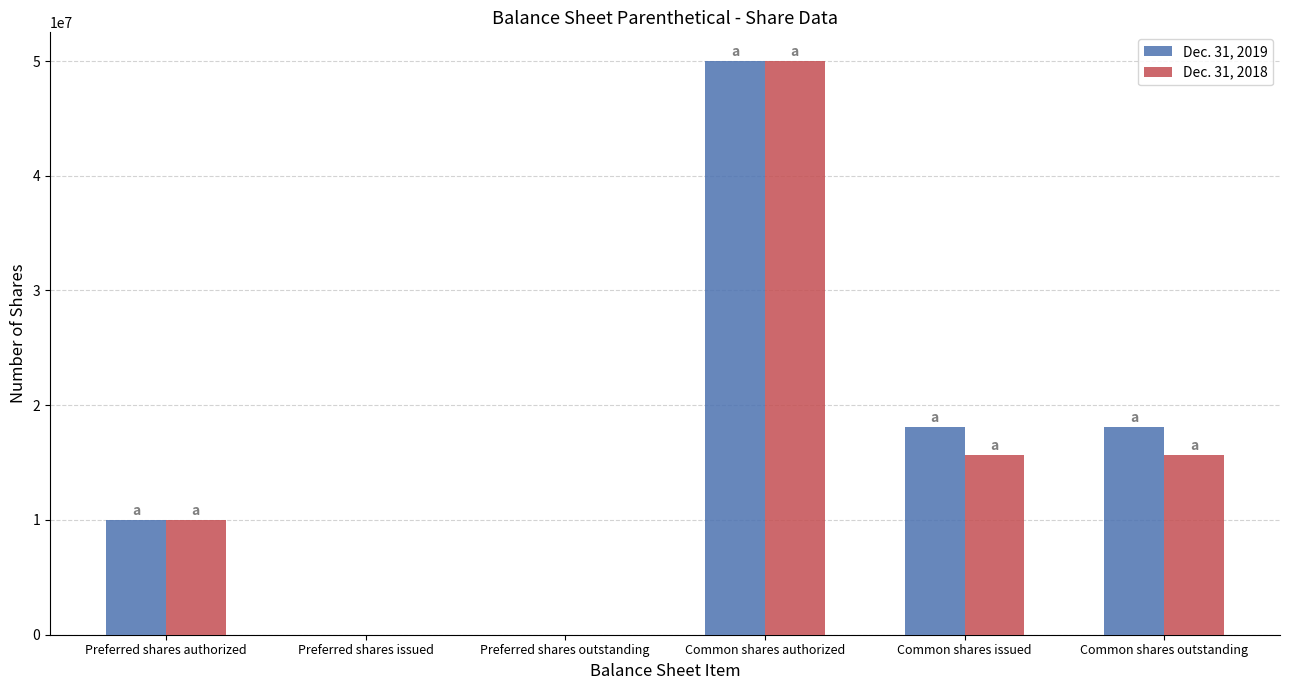

Reading left to right, what are all the values shown in this chart?

Dec. 31, 2019: 10000000	0	0	50000000	18087382	18087382
Dec. 31, 2018: 10000000	0	0	50000000	15663221	15663221